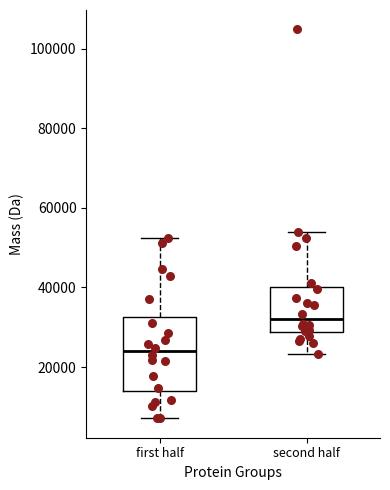

Comparing the boxes themselves (not the whiskers), which one is the tallest?

first half